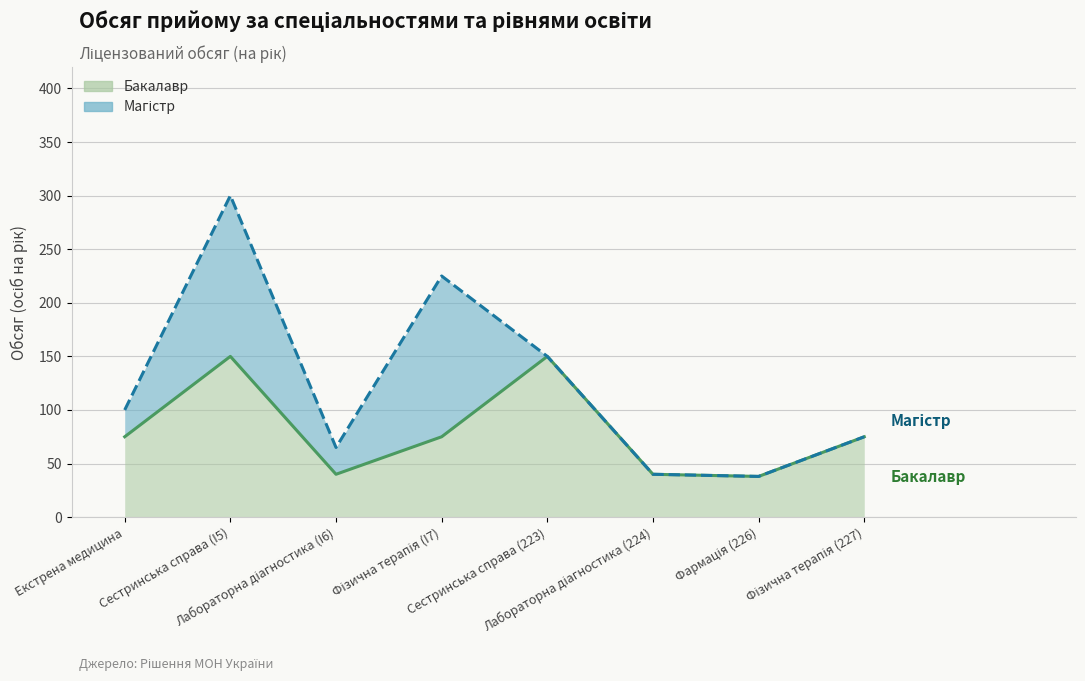

At which label is the value closest to 94?

Екстрена медицина